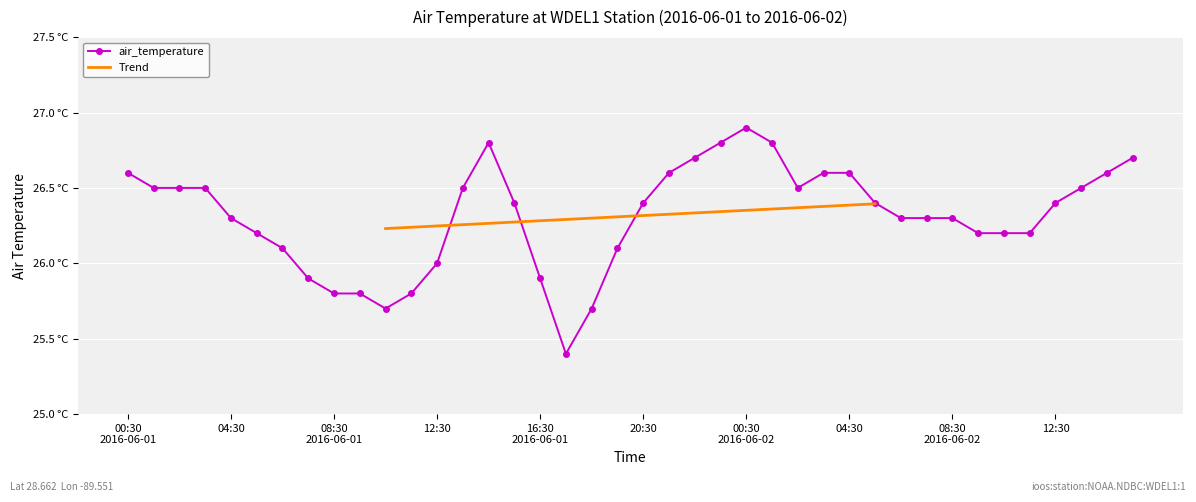

What is the ratio of the value at 2016-06-02T13:30 to the value at 2016-06-01T21:30?

1.0